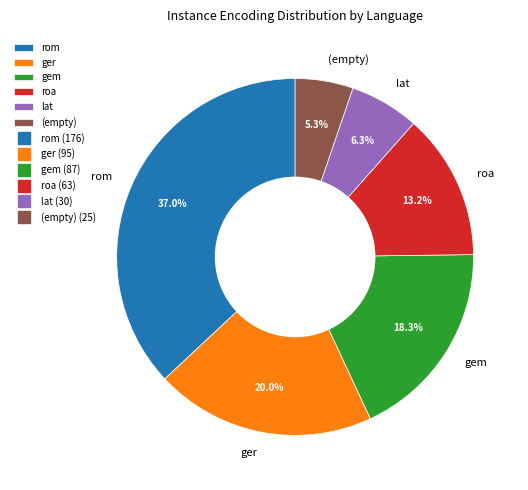

Between gem and (empty), which is larger?

gem